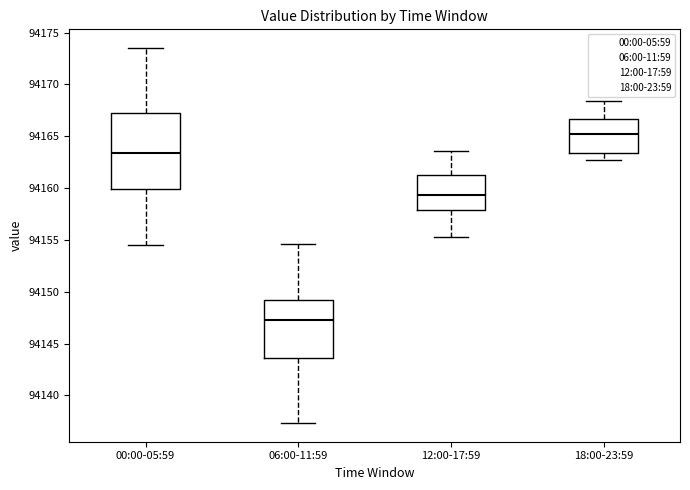

Where does the upper whisker of the box for 18:00-23:59 end on the y-axis? The values are not printed on the chart, so give them approximately, as read against the axis.

94168.5